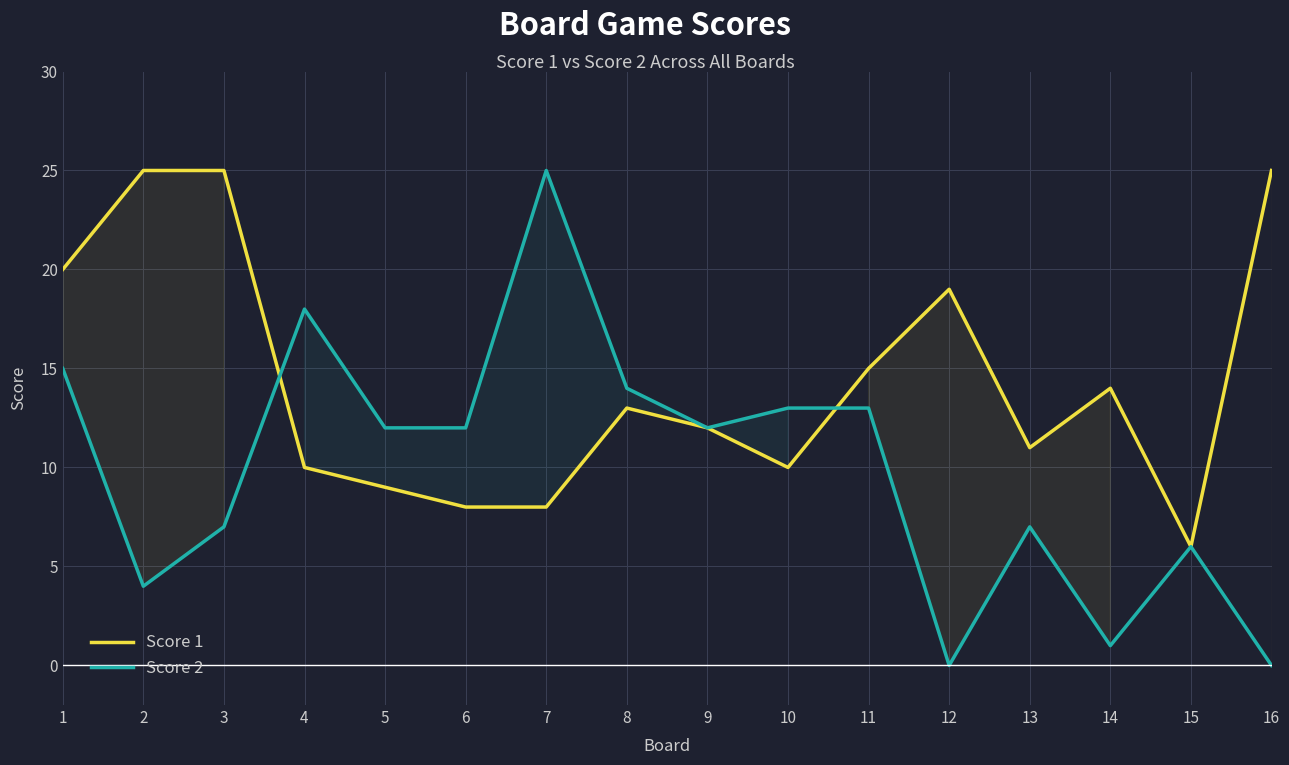

What is the maximum value for Score 2?

25